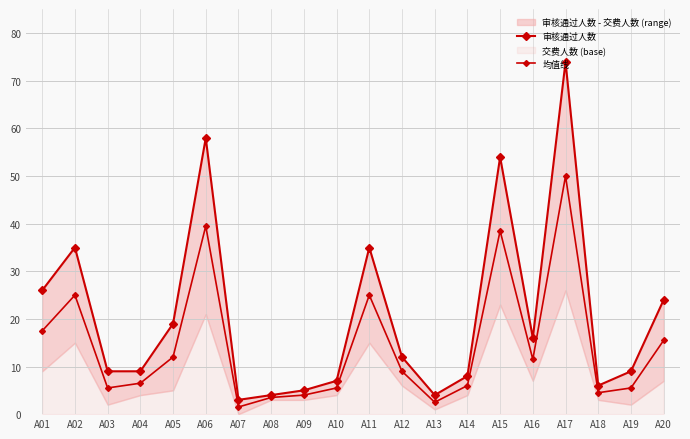

Which category has the highest value in the 审核通过人数 series?

A17